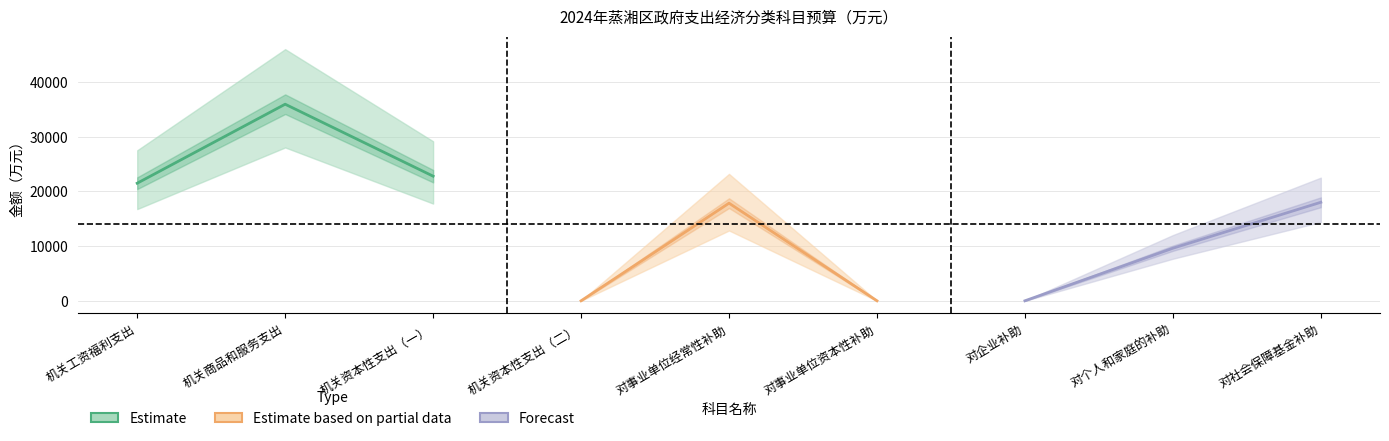

At which category is the sum across all series the highest?

机关商品和服务支出